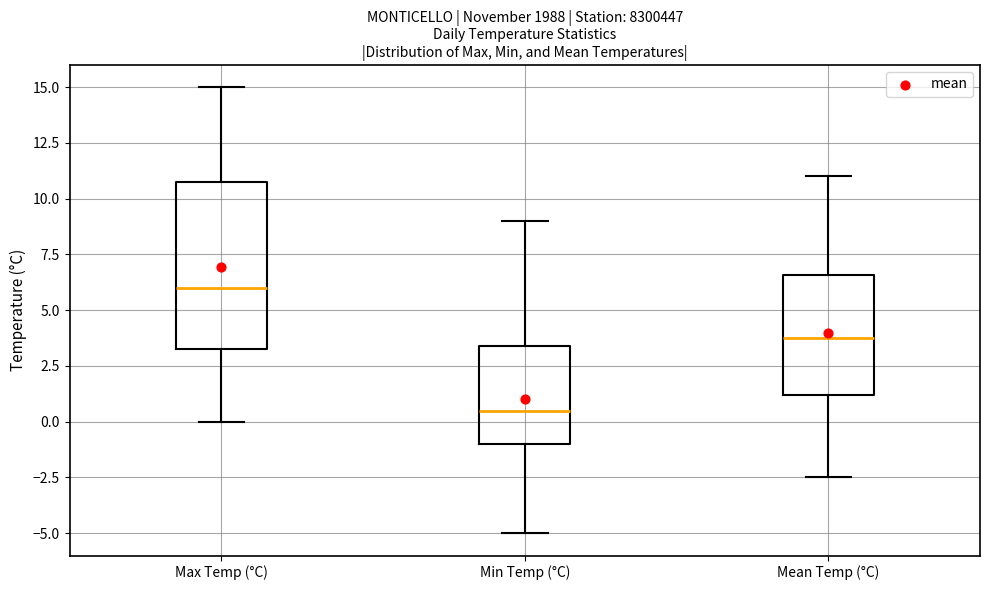

Reading left to right, read every box against the y-axis: the position of its median line, the range the box covers, and the ends of its whiskers. The values are not printed on the chart, so give them approximately, as read against the axis.

Max Temp (°C): median 6.0, box 3.5 to 11.0, whiskers 0.0 to 15.0
Min Temp (°C): median 0.5, box -1.0 to 3.5, whiskers -5.0 to 9.0
Mean Temp (°C): median 4.0, box 1.0 to 6.5, whiskers -2.5 to 11.0